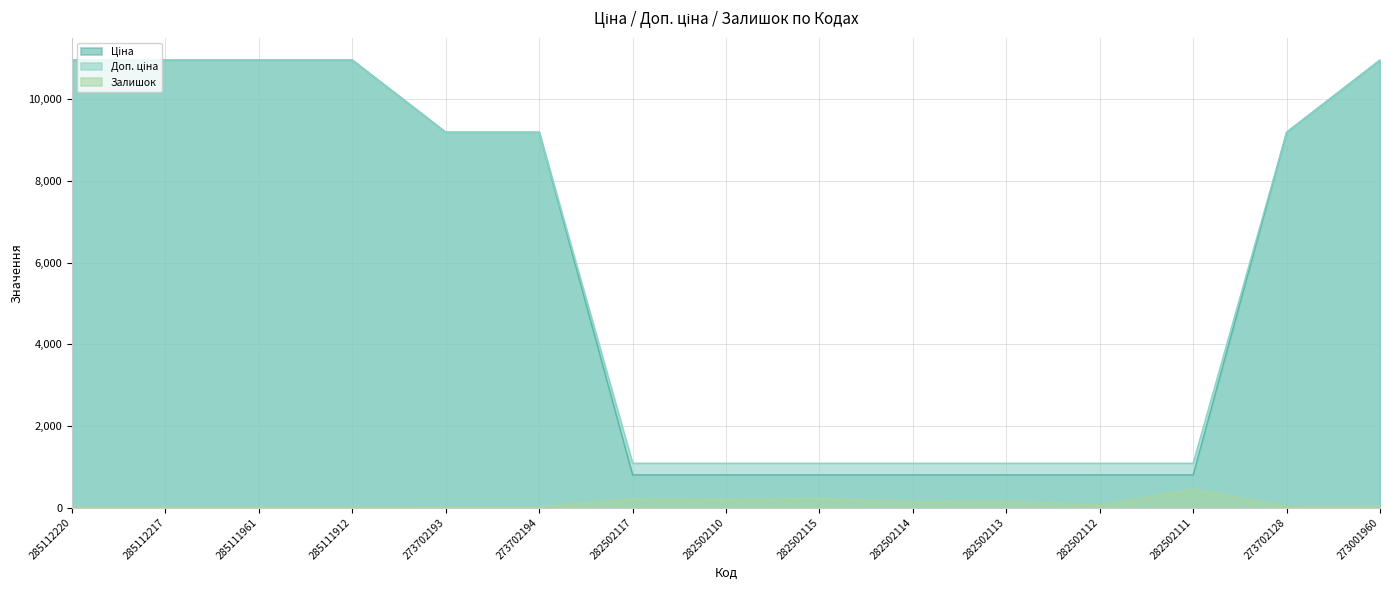

True or false: Залишок has a value of 67.9 at 273001960.

False